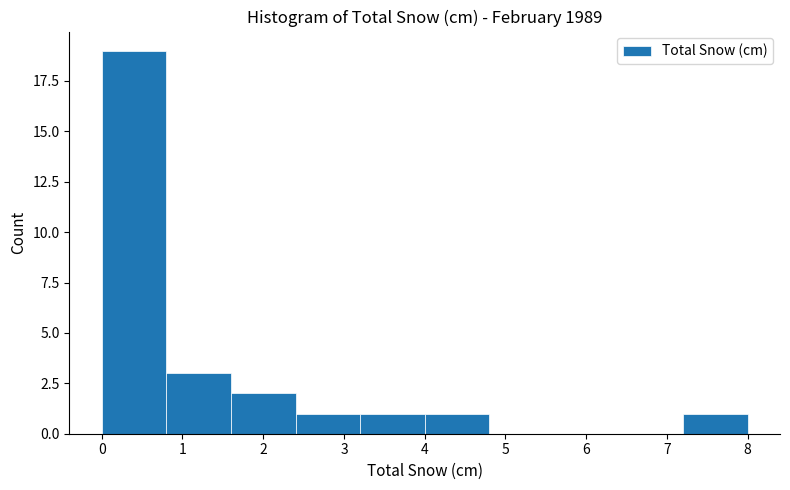

How tall is the bar that spans 4.0 to 4.8 on the x-axis? The values are not printed on the chart, so give them approximately, as read against the axis.

1